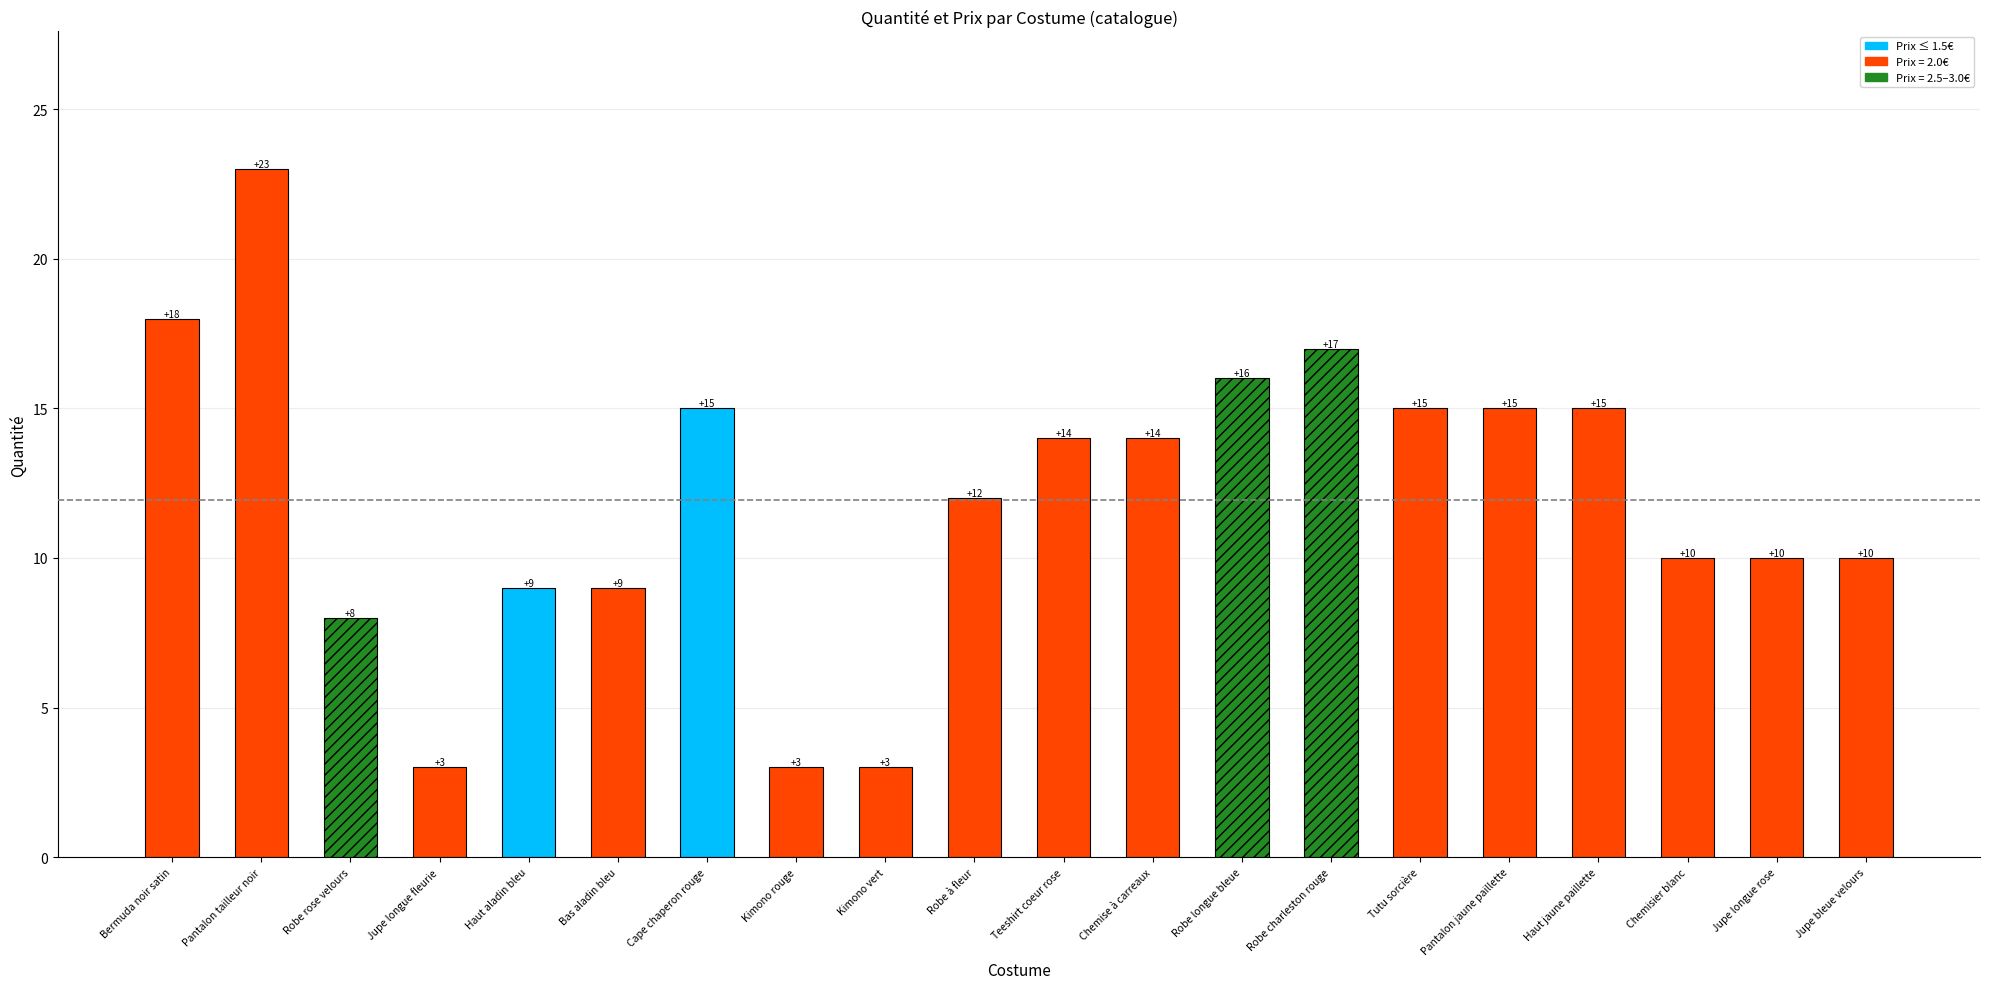

Are the bars horizontal?

No